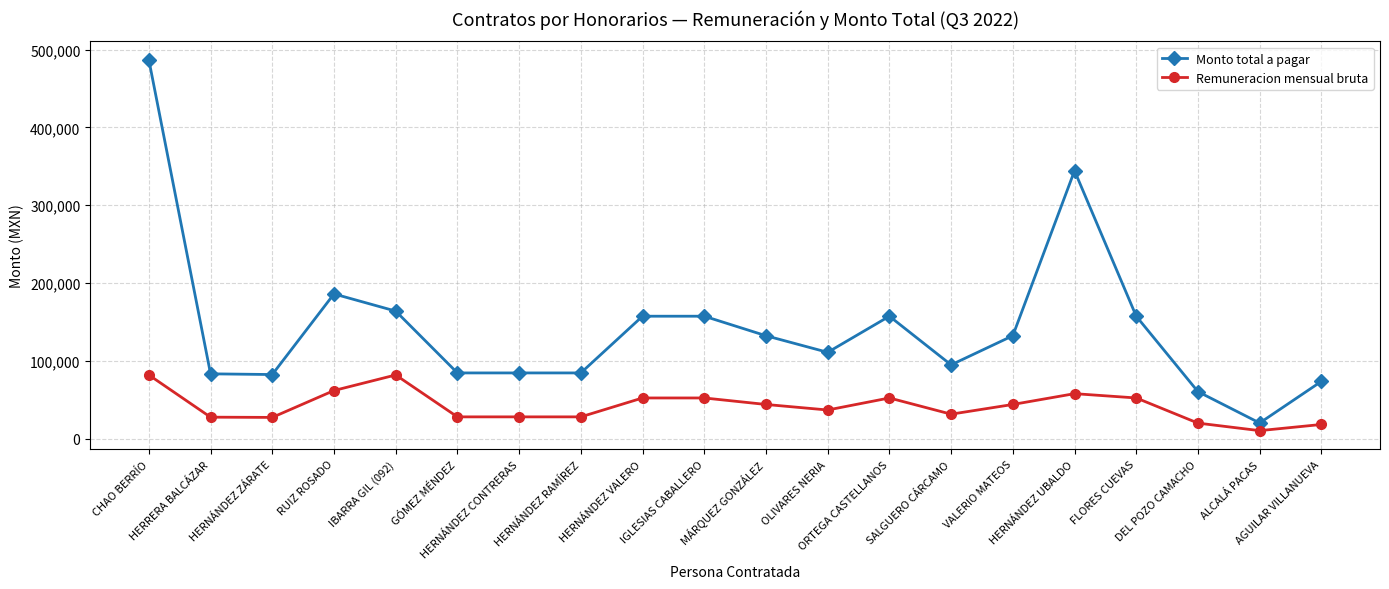

Which series has the largest range (max minus min)?

Monto total a pagar